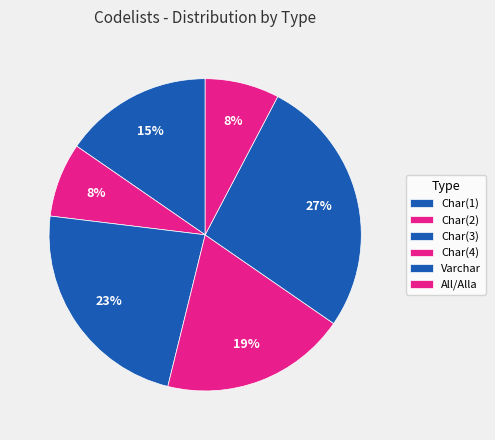

Count the number of slices in the pie.

6